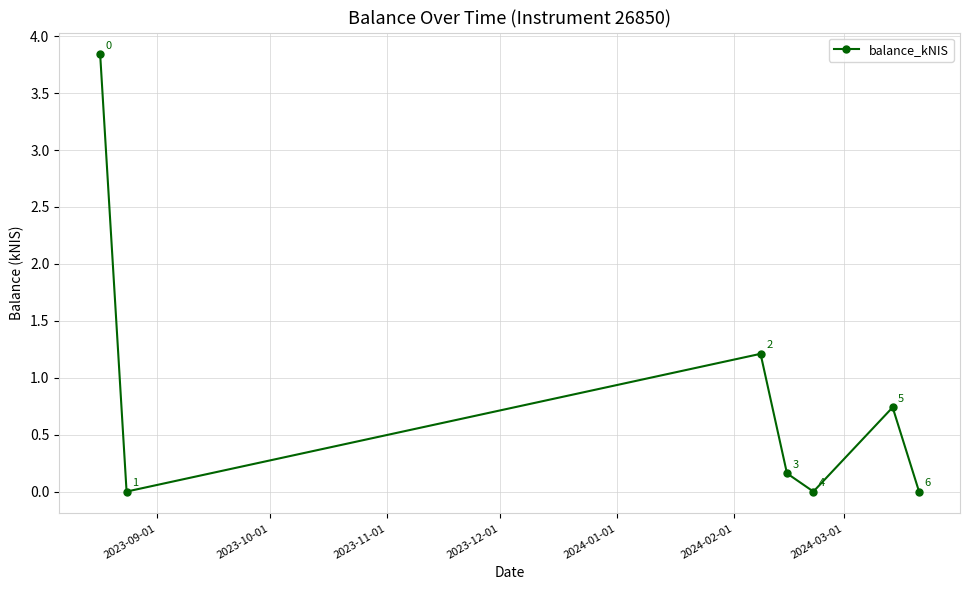

Count the number of categories in the chart.

7